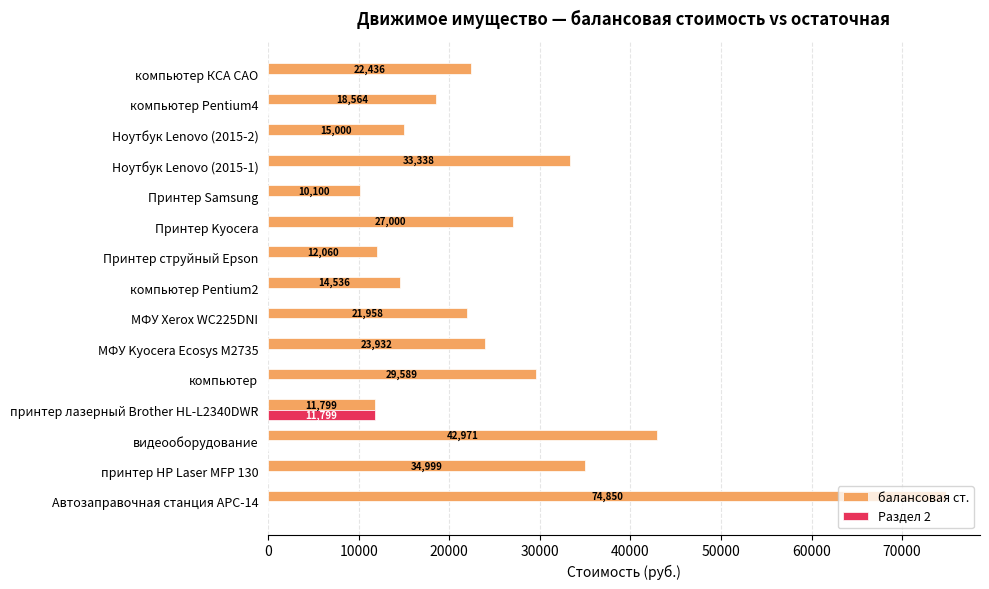

Which series has the largest total across all categories?

балансовая ст.